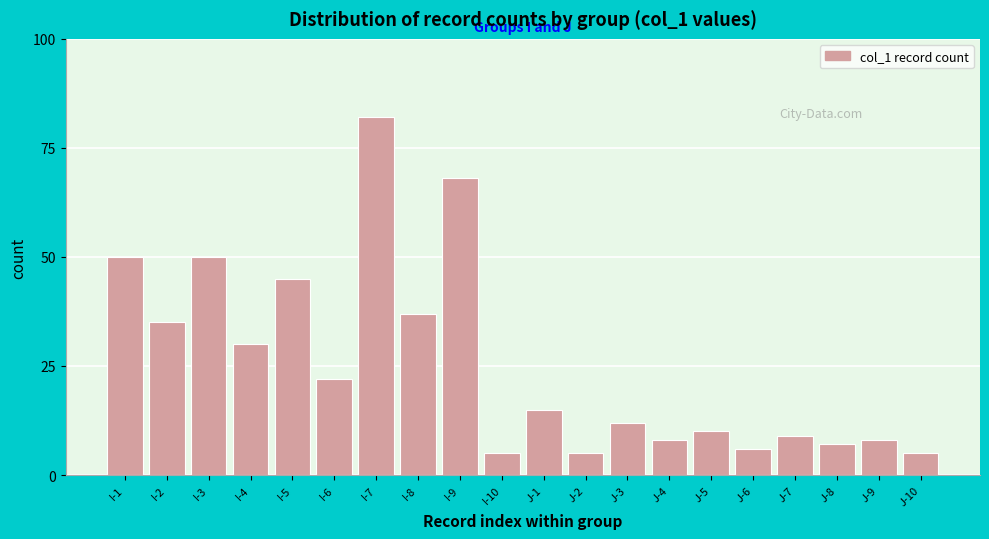

Reading left to right, transcribe all the data shown in this chart.

50	35	50	30	45	22	82	37	68	5	15	5	12	8	10	6	9	7	8	5